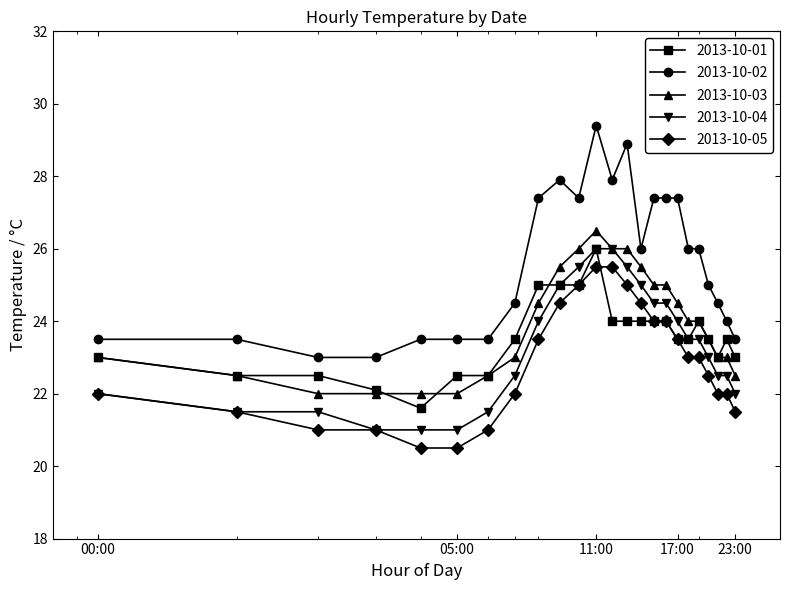

Which series has the largest total across all categories?

2013-10-02